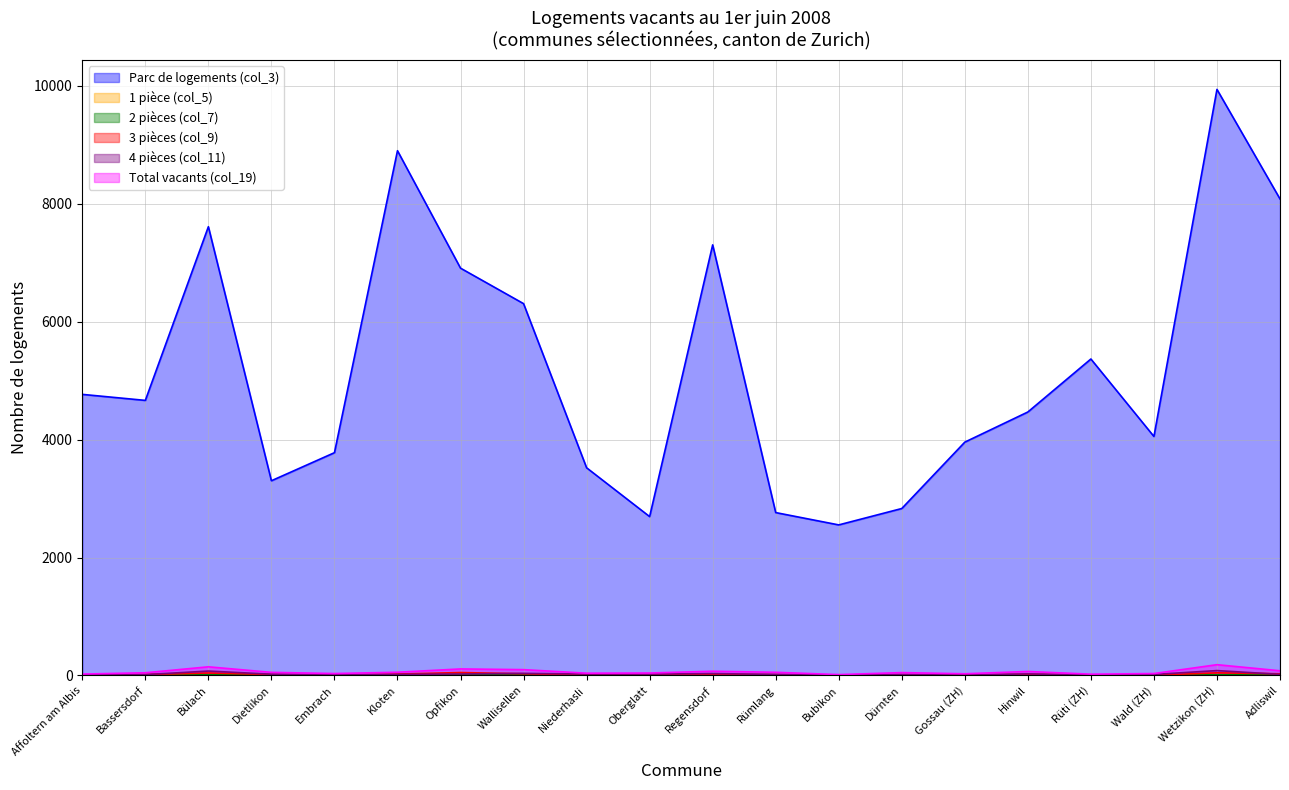

Is it true that 2 pièces (col_7) equals 5 at Wald (ZH)?

False